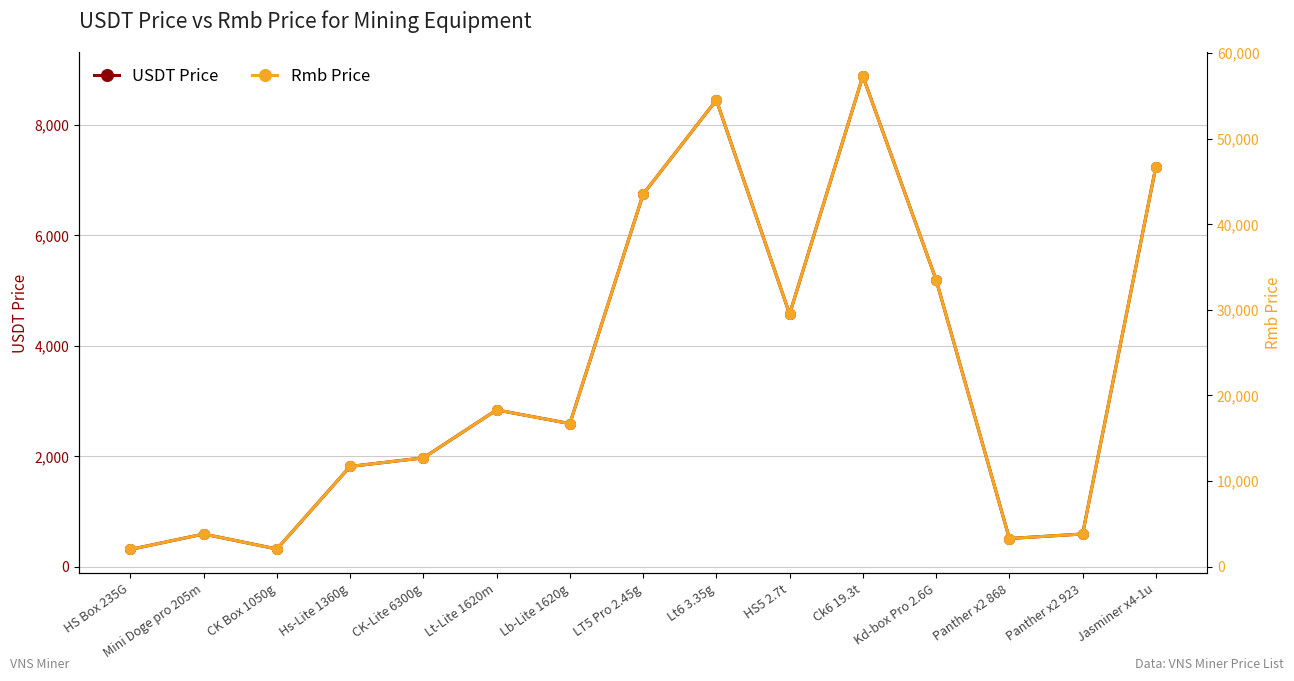

In USDT Price, how many points are higher than both neighbors (excluding endpoints)?

4